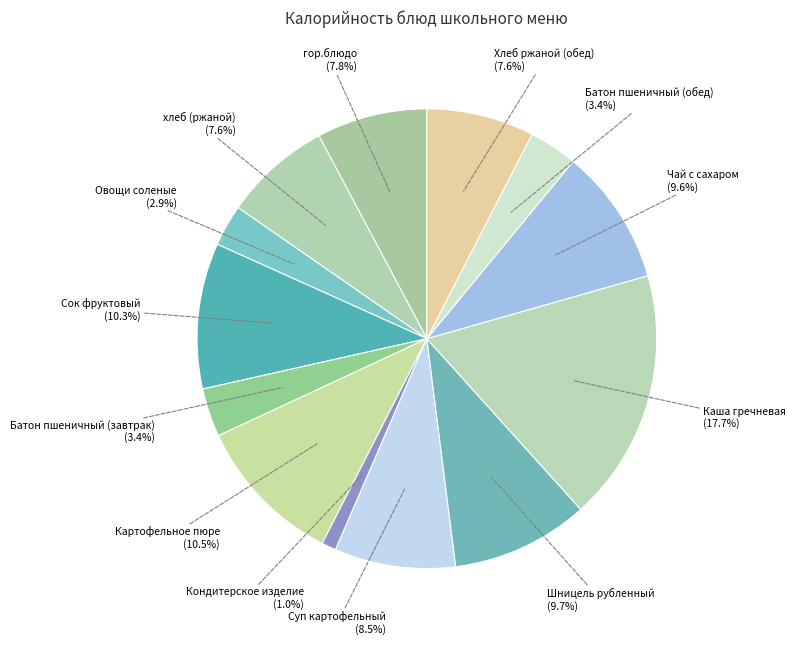

Does any single category account for the majority?

No